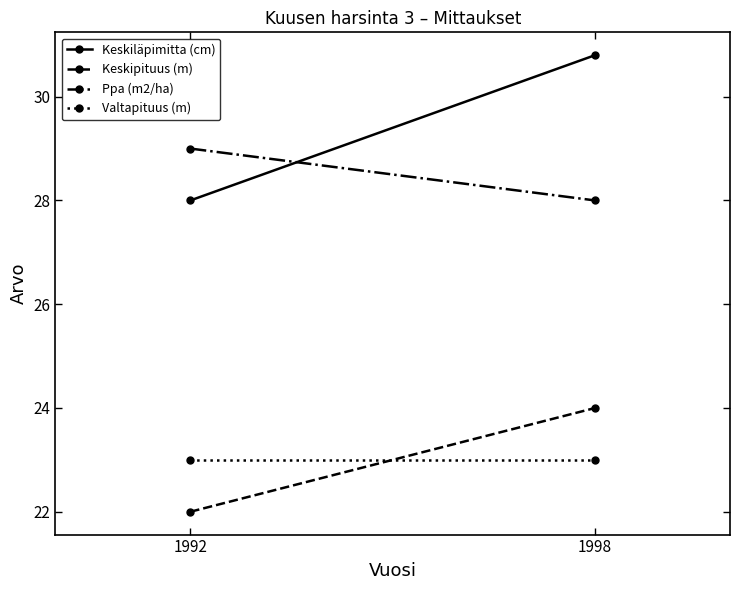

What is the sum of the Keskipituus (m) values at 1992 and 1998?

46.0